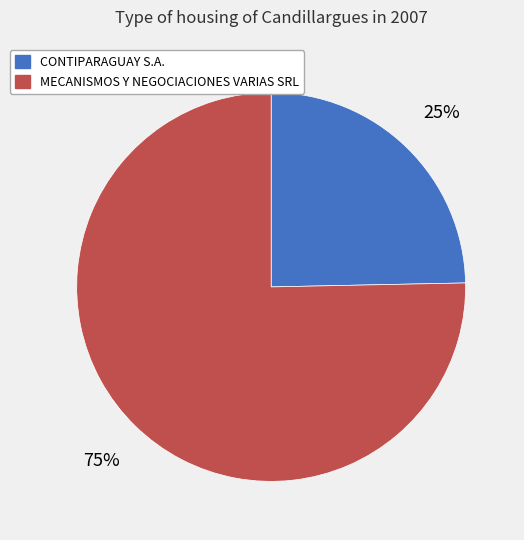

Count the number of slices in the pie.

2